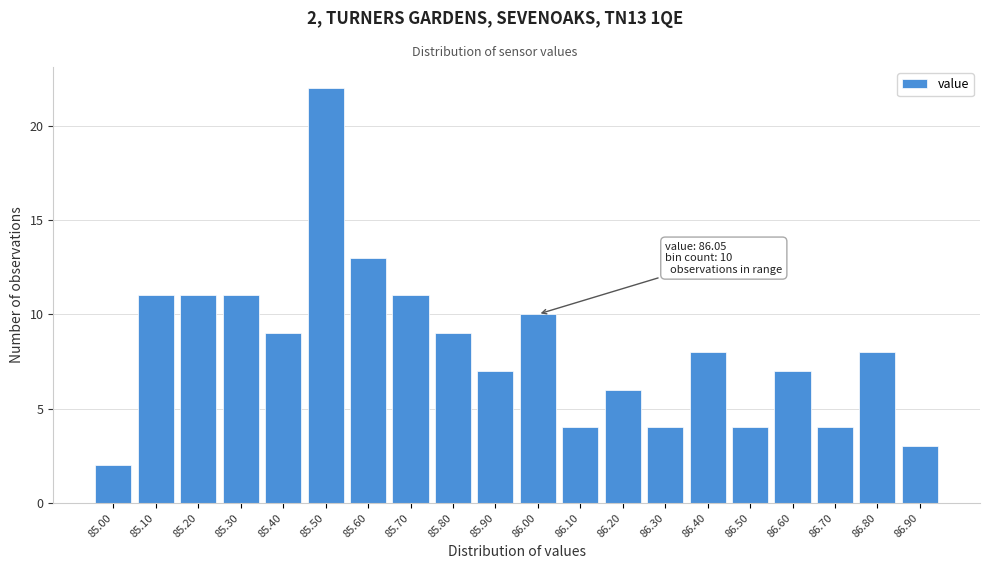

Reading left to right, extract all data points from this chart.

85.00=2	85.10=11	85.20=11	85.30=11	85.40=9	85.50=22	85.60=13	85.70=11	85.80=9	85.90=7	86.00=10	86.10=4	86.20=6	86.30=4	86.40=8	86.50=4	86.60=7	86.70=4	86.80=8	86.90=3